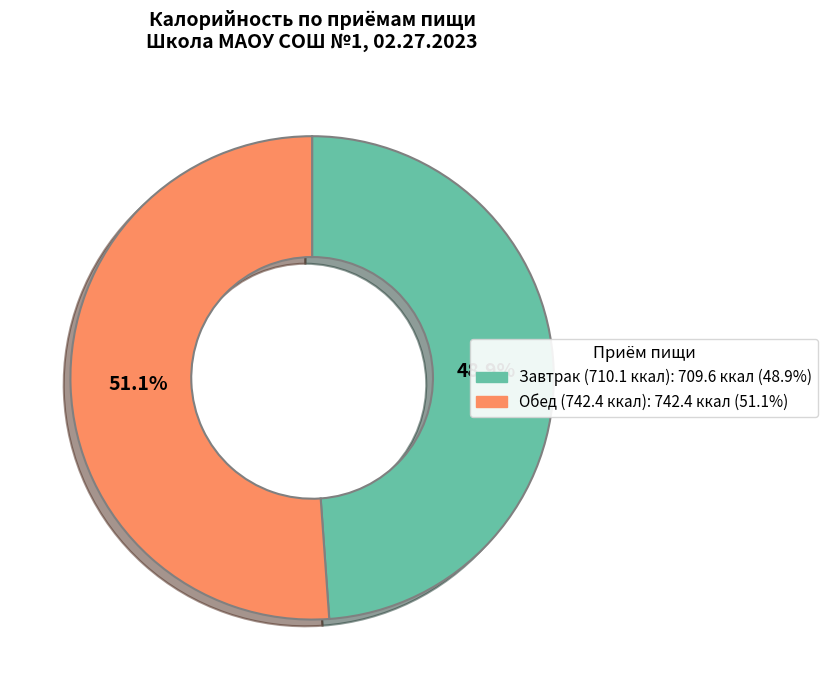

Does any single category account for the majority?

Yes